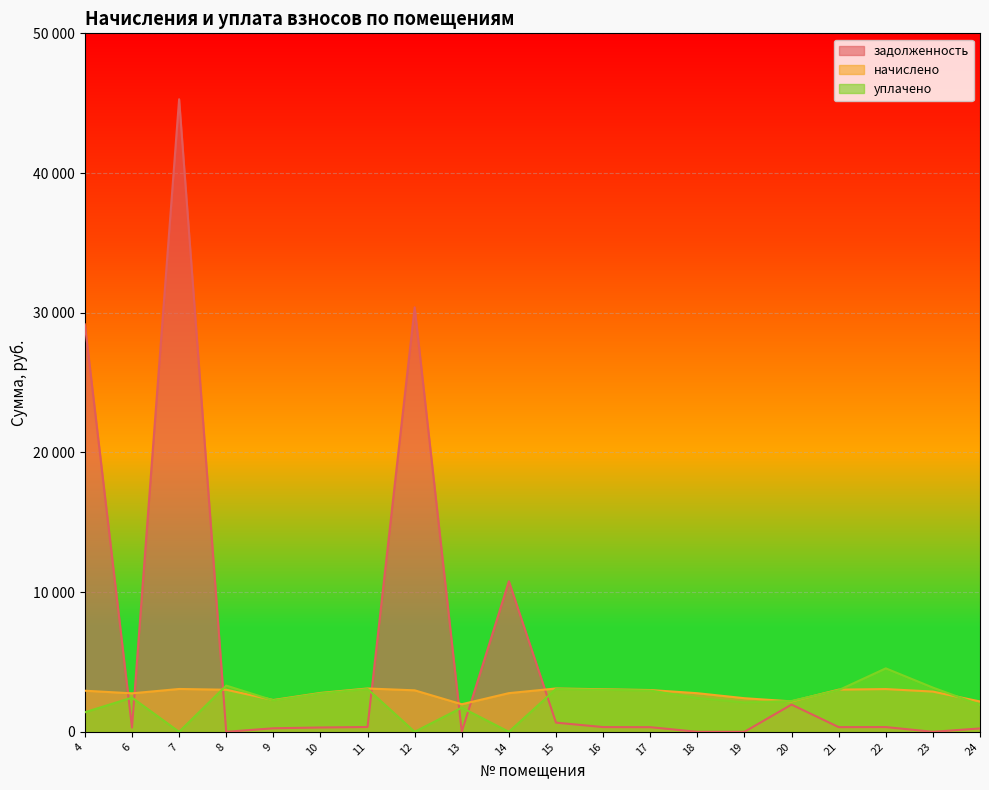

What are all the series names shown in the legend?

задолженность, начислено, уплачено